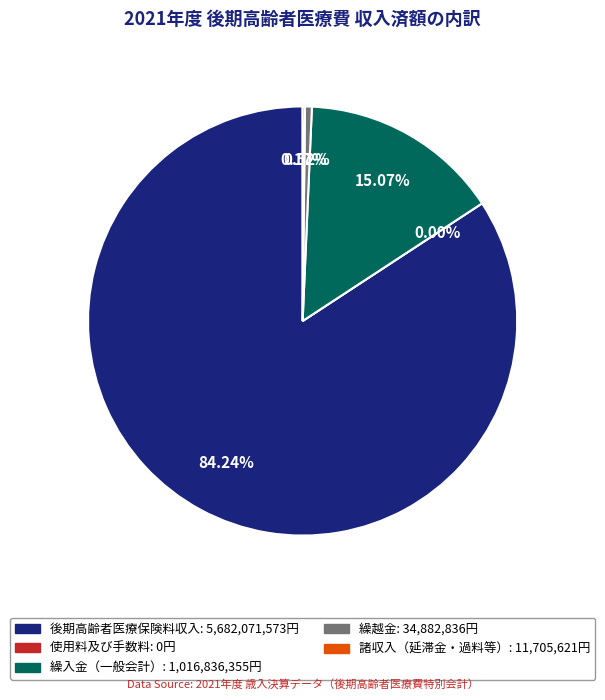

To the nearest percent, what is the difference between the largest and smallest slice percentages?

84%